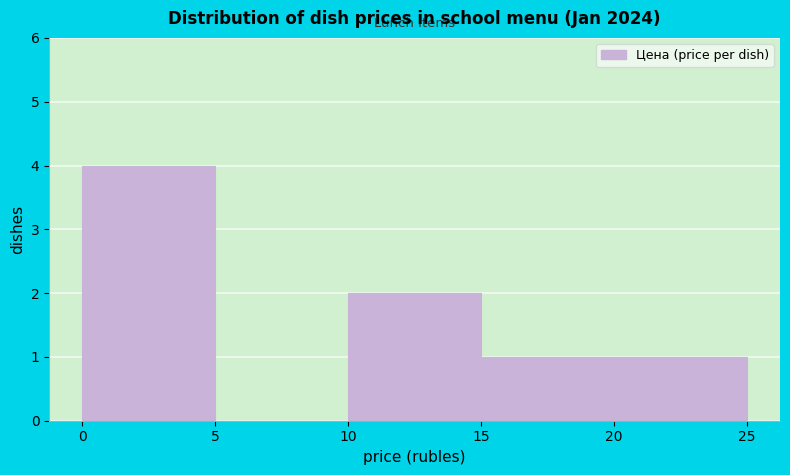

Reading left to right, transcribe this chart: for each bar, give the range it covers on the x-axis and its height. The values are not printed on the chart, so give them approximately, as read against the axis.

0 to 5: 4
5 to 10: 0
10 to 15: 2
15 to 20: 1
20 to 25: 1